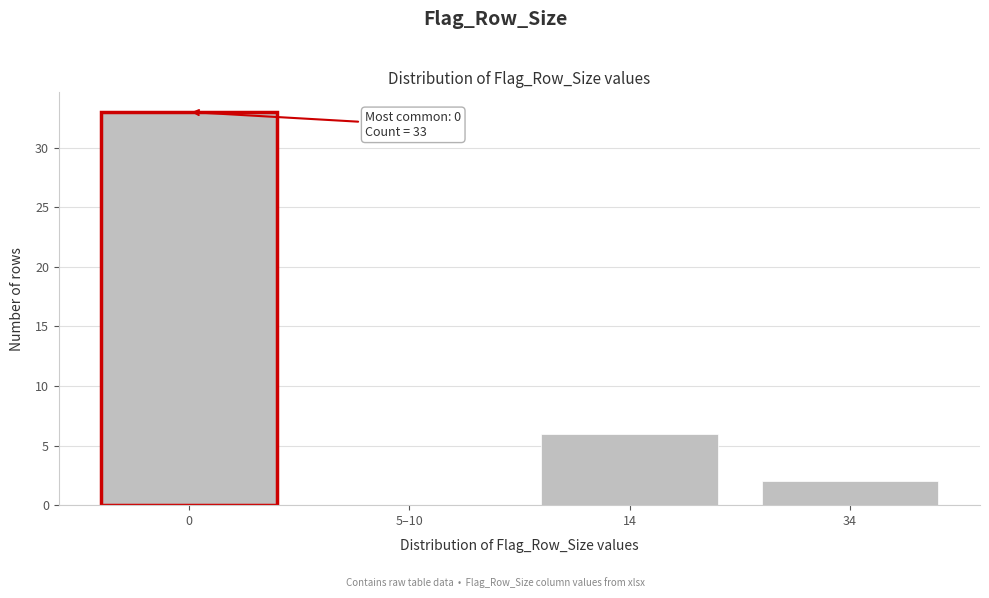

Reading left to right, list all the values displayed in this chart.

0=33	5–10=0	14=6	34=2